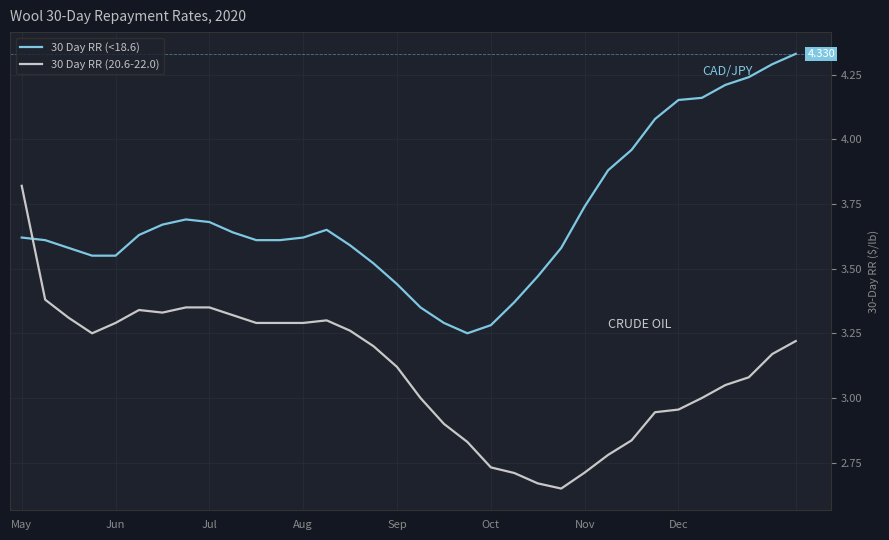

How many lines are shown in the chart?

2